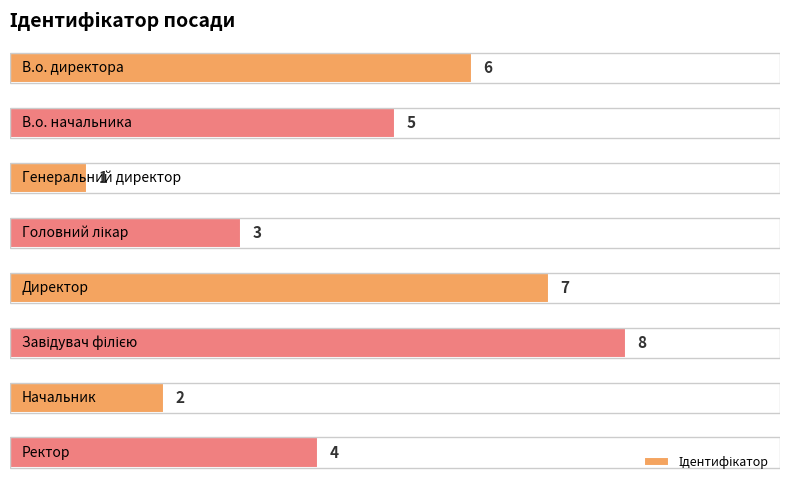

What is the difference between the maximum and minimum values?

7